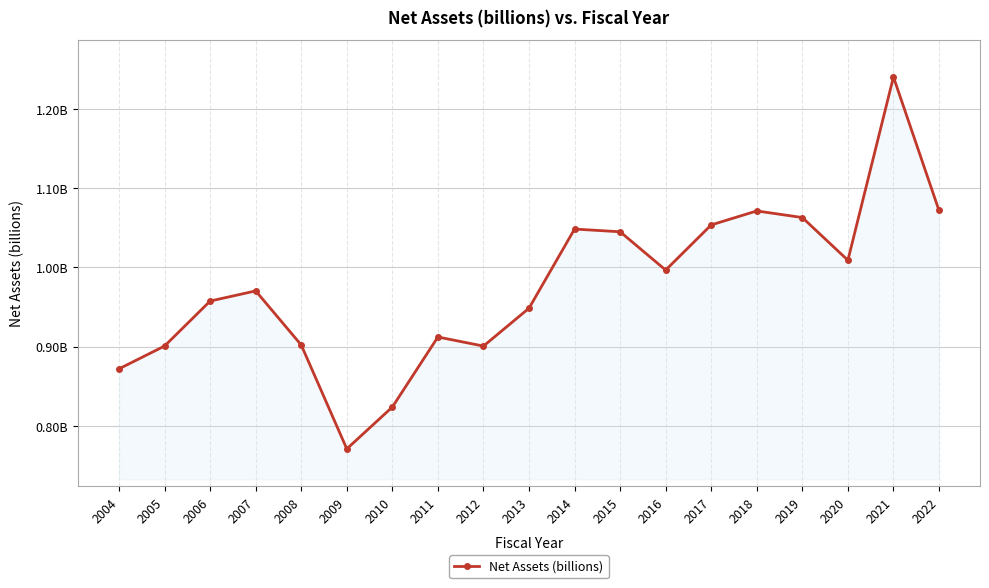

Where is the first local maximum?

2007